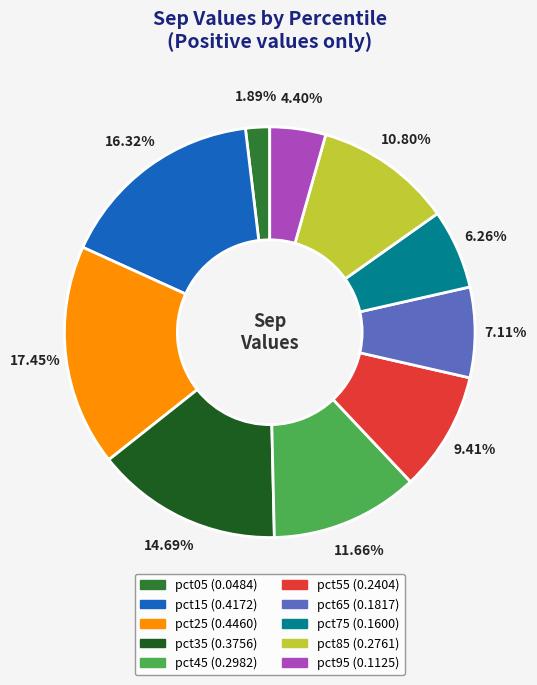

Count the number of slices in the pie.

10